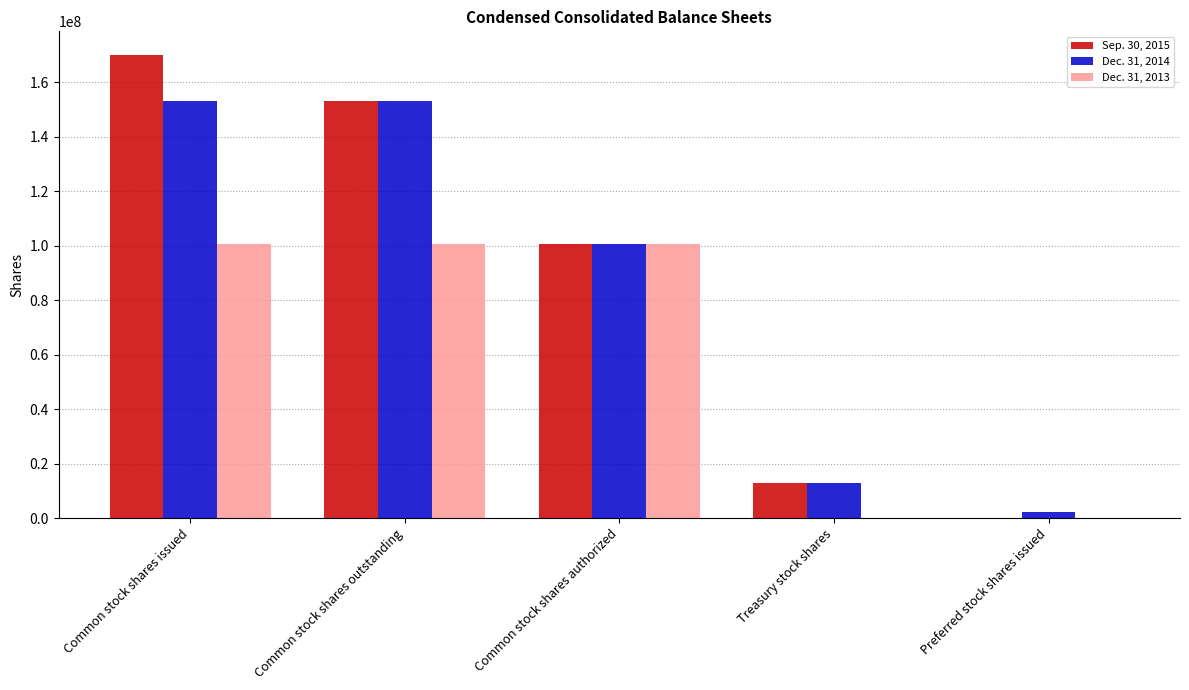

Which series changed the most between Common stock shares issued and Common stock shares authorized?

Sep. 30, 2015